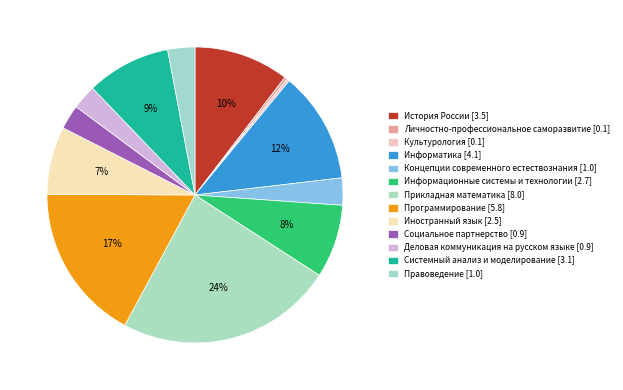

To the nearest percent, what is the difference between the largest and smallest slice percentages?

23%